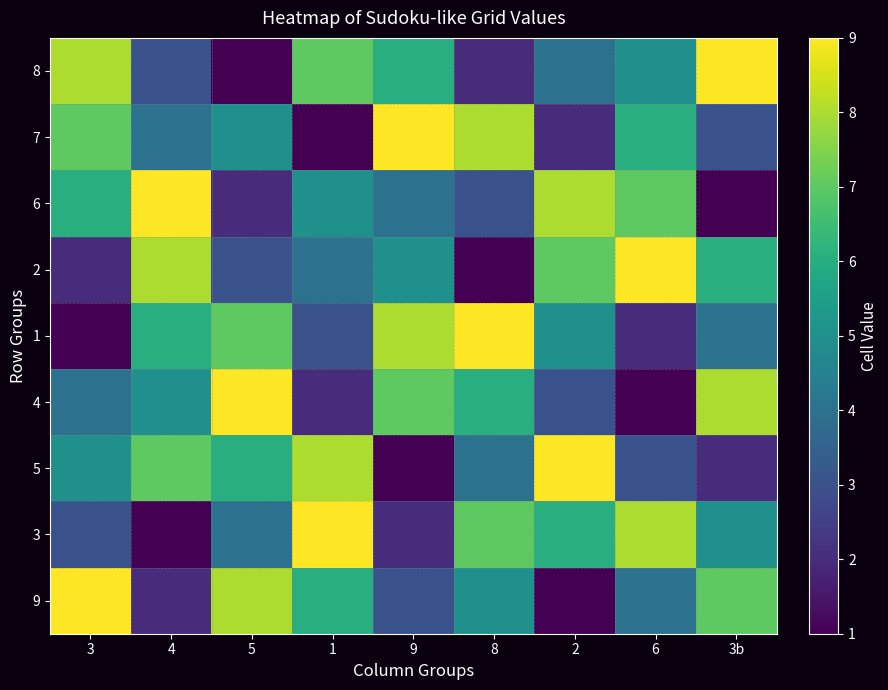

Which series has the largest range (max minus min)?

8